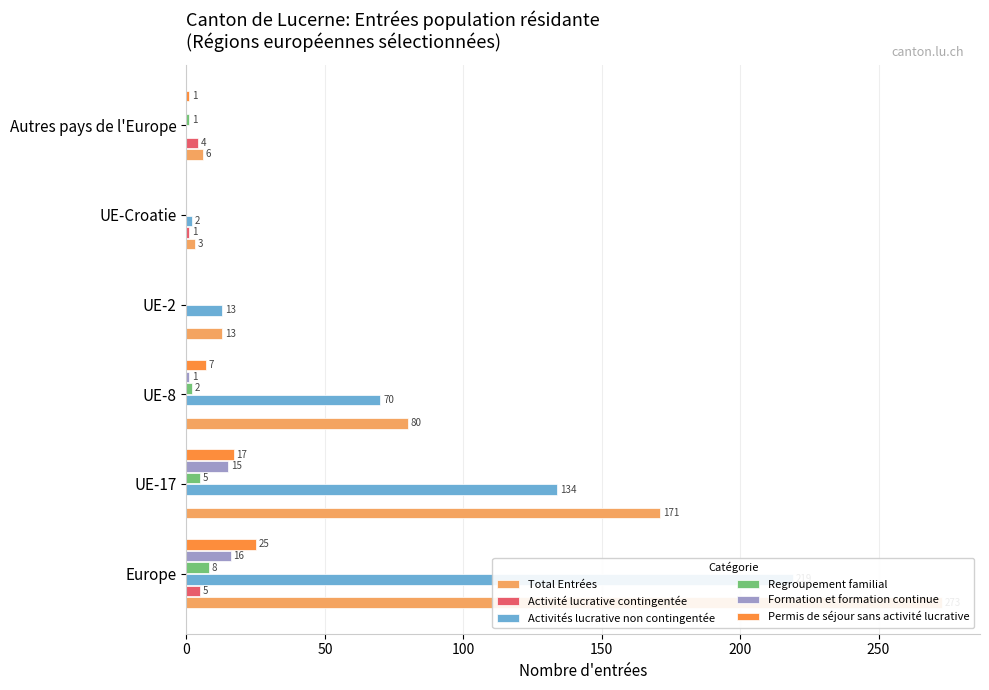

Rank the categories by Activité lucrative contingentée value from highest to lowest.

0, 250, 200, 50, 100, 150